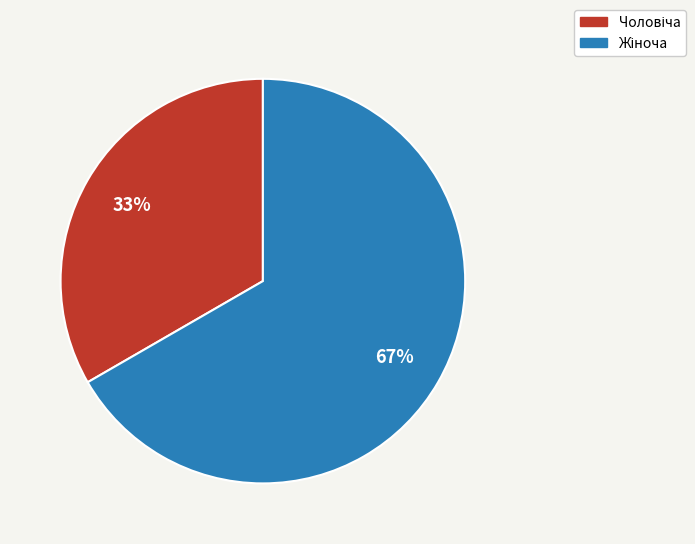

To the nearest percent, what is the average slice percentage?

50%